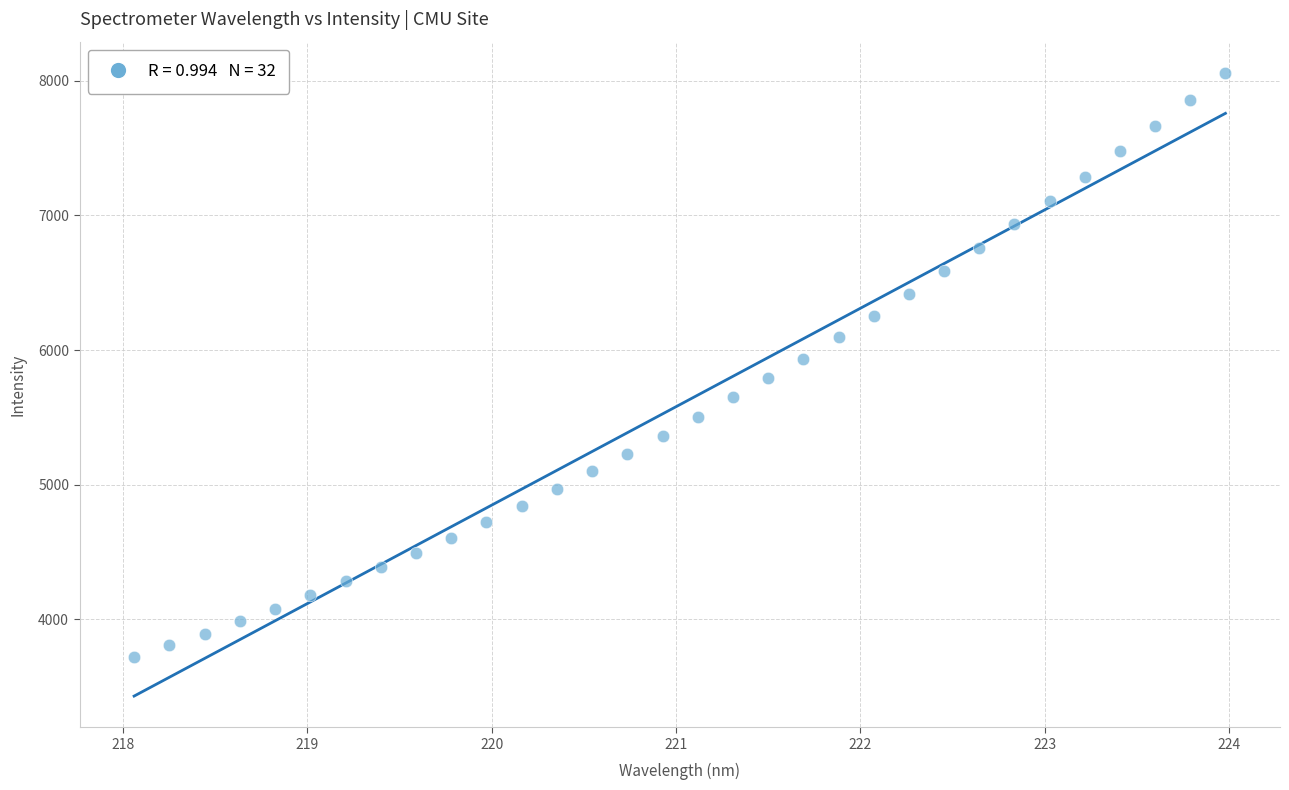

What is the range of Y values (max minus min)?

4338.2